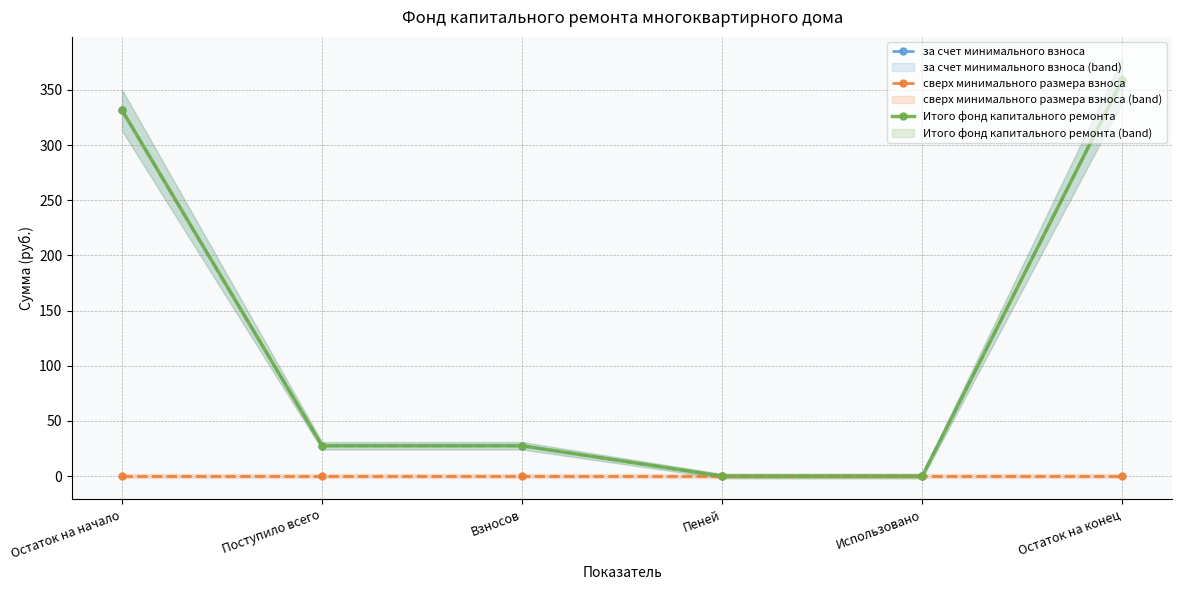

Rank the series by their maximum value, from highest to lowest.

за счет минимального взноса, Итого фонд капитального ремонта, сверх минимального размера взноса